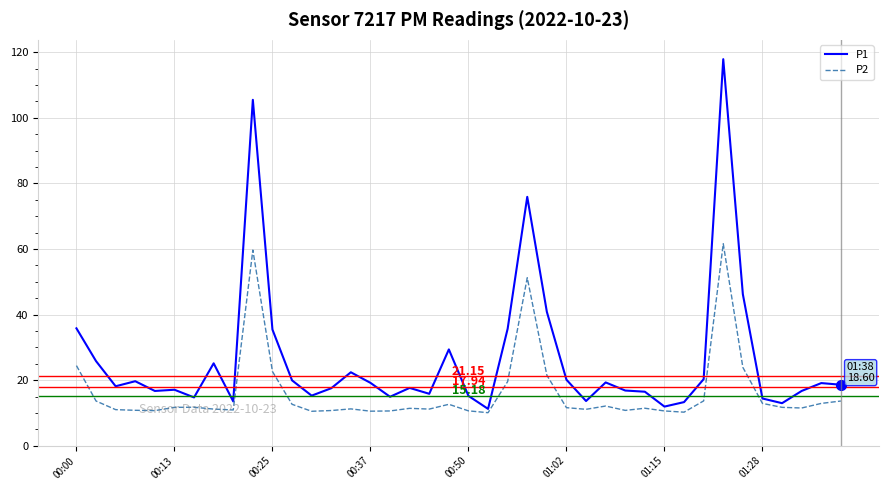

List the series in order of their overall mean, lowest first.

P2, P1